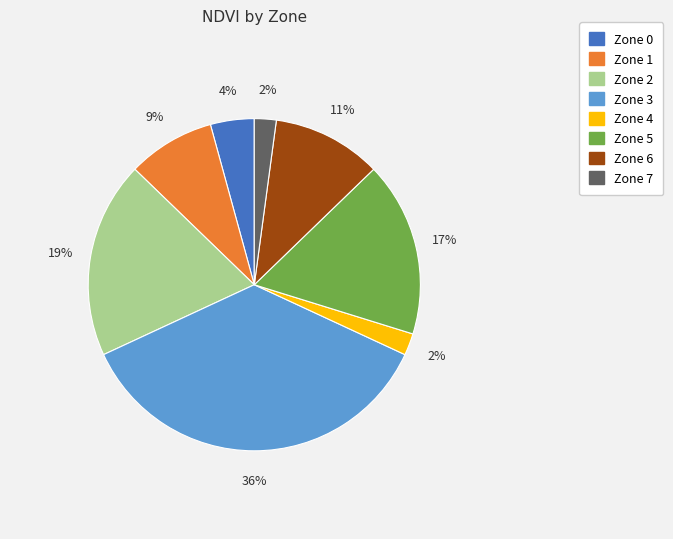

Which slice is the largest?

Zone 3